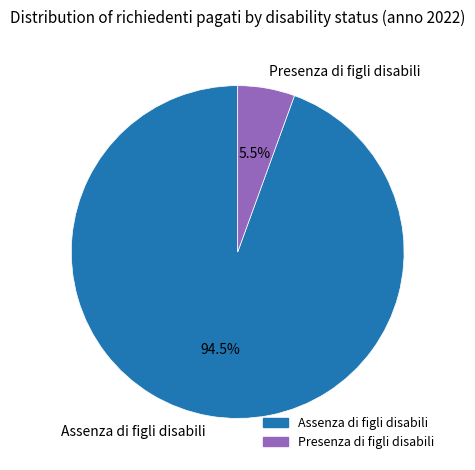

Which has a higher value, Assenza di figli disabili or Presenza di figli disabili?

Assenza di figli disabili